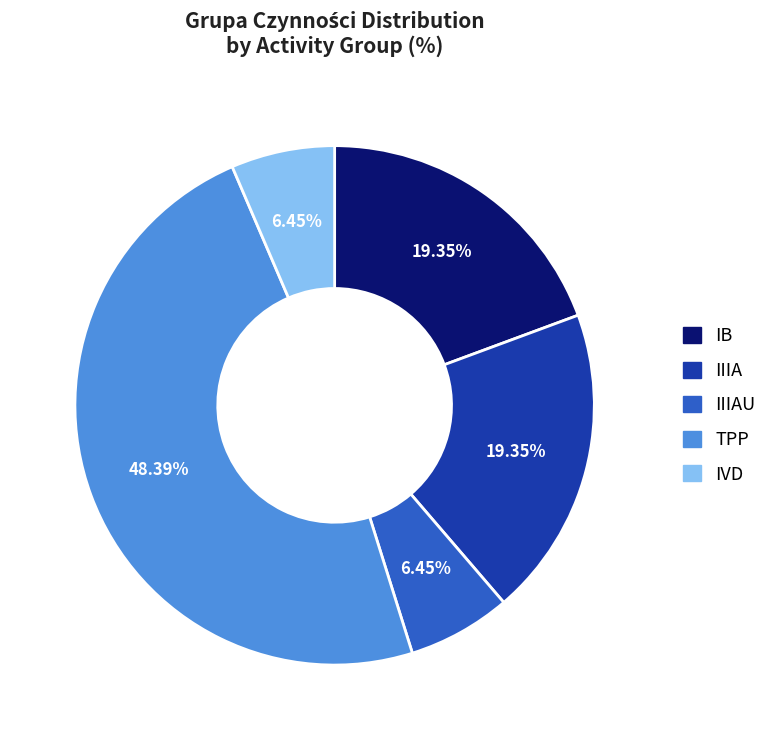

Is there any slice that represents more than half of the pie?

No